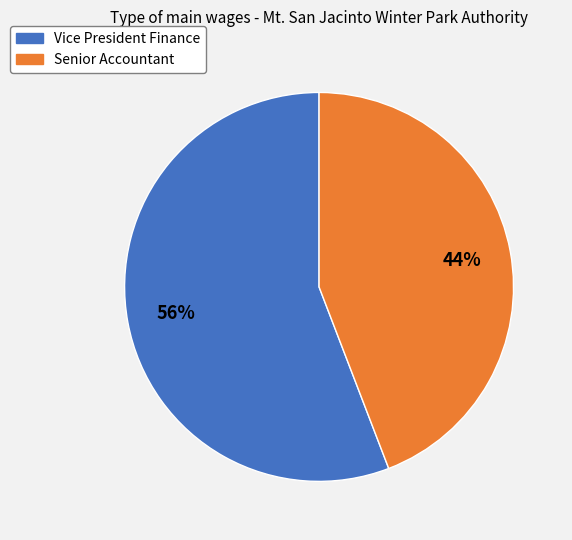

To the nearest percent, what portion does Vice President Finance represent?

56%